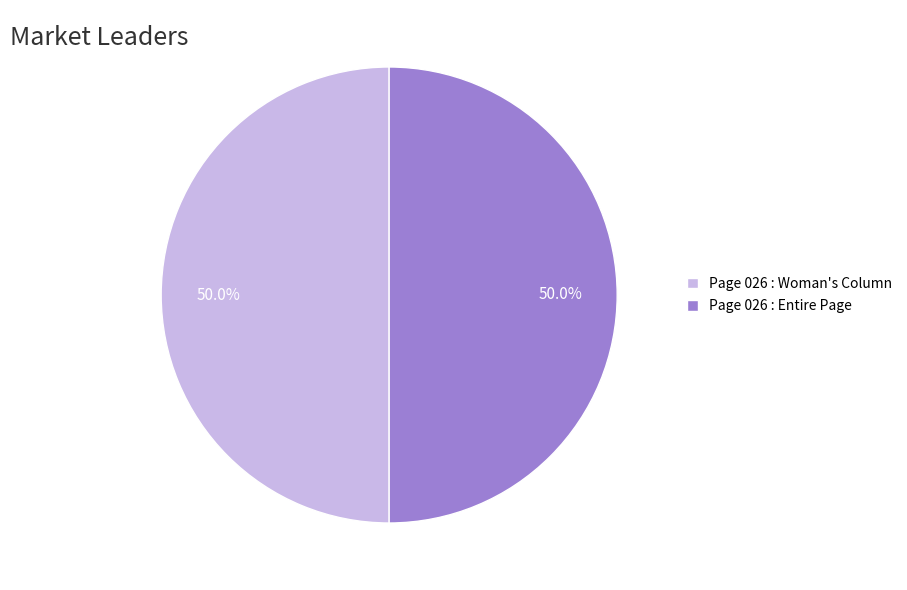

The Page 026 : Woman's Column slice represents 64% of the pie. True or false?

False